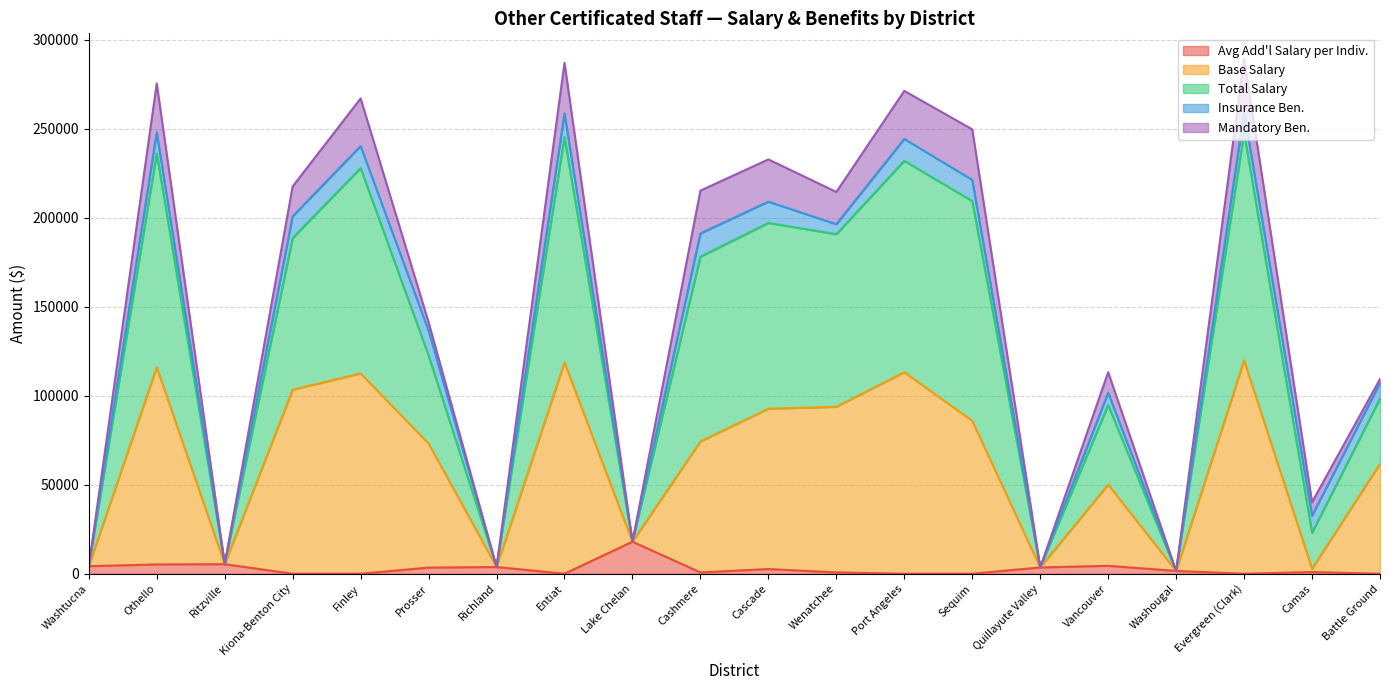

What is the highest value of the Avg Add'l Salary per Indiv. series?

18000